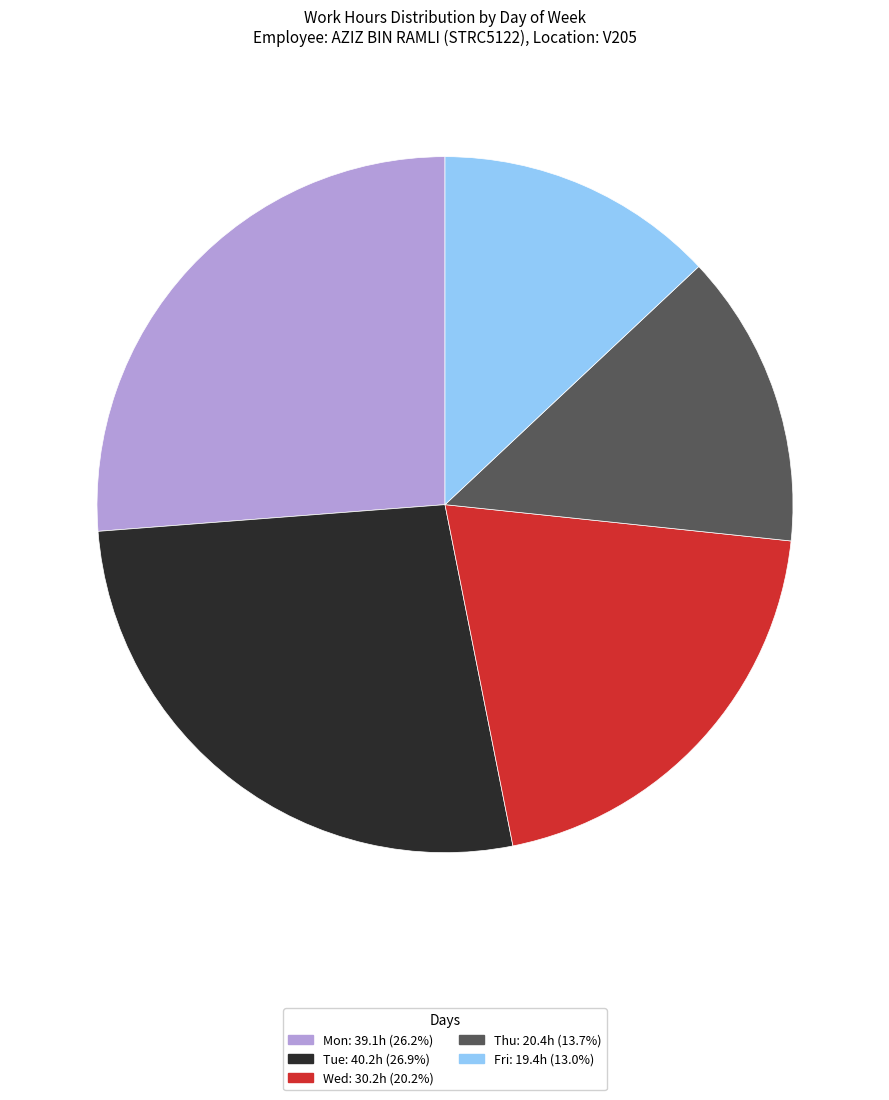

Is there a majority slice in this chart?

No